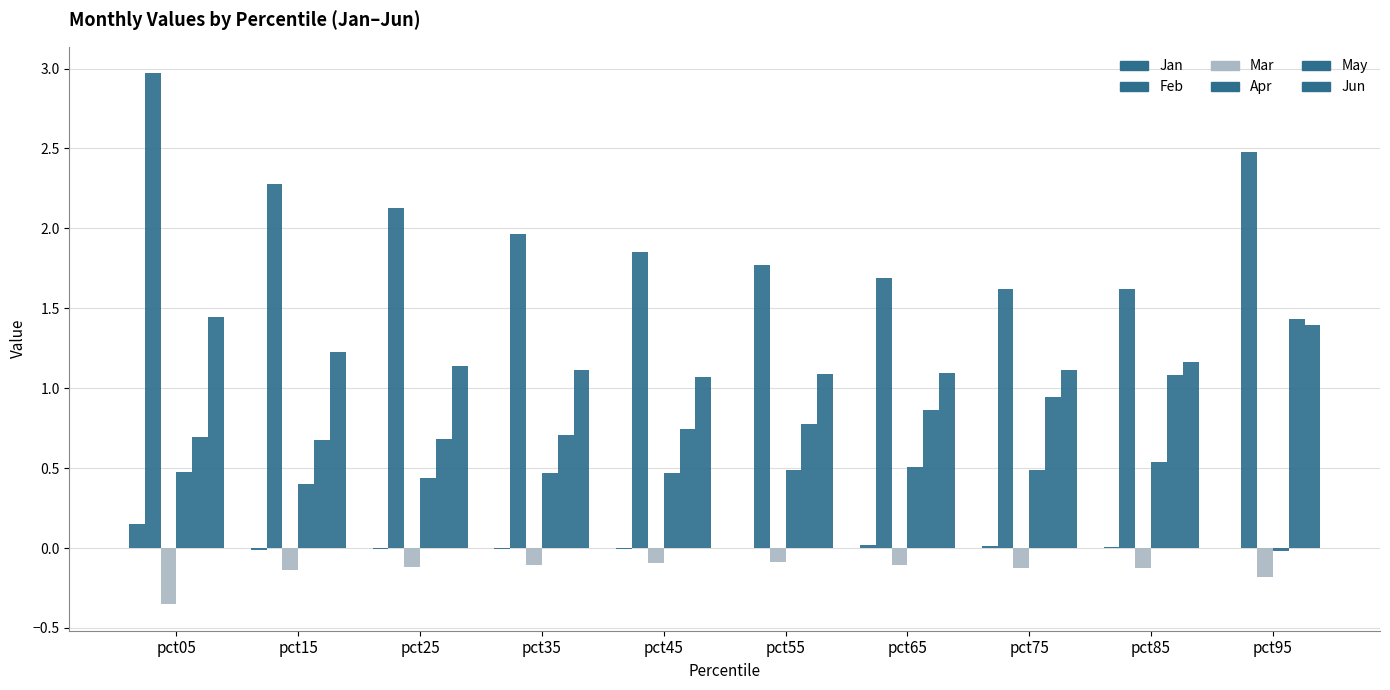

Which series changed the most between pct35 and pct95?

May